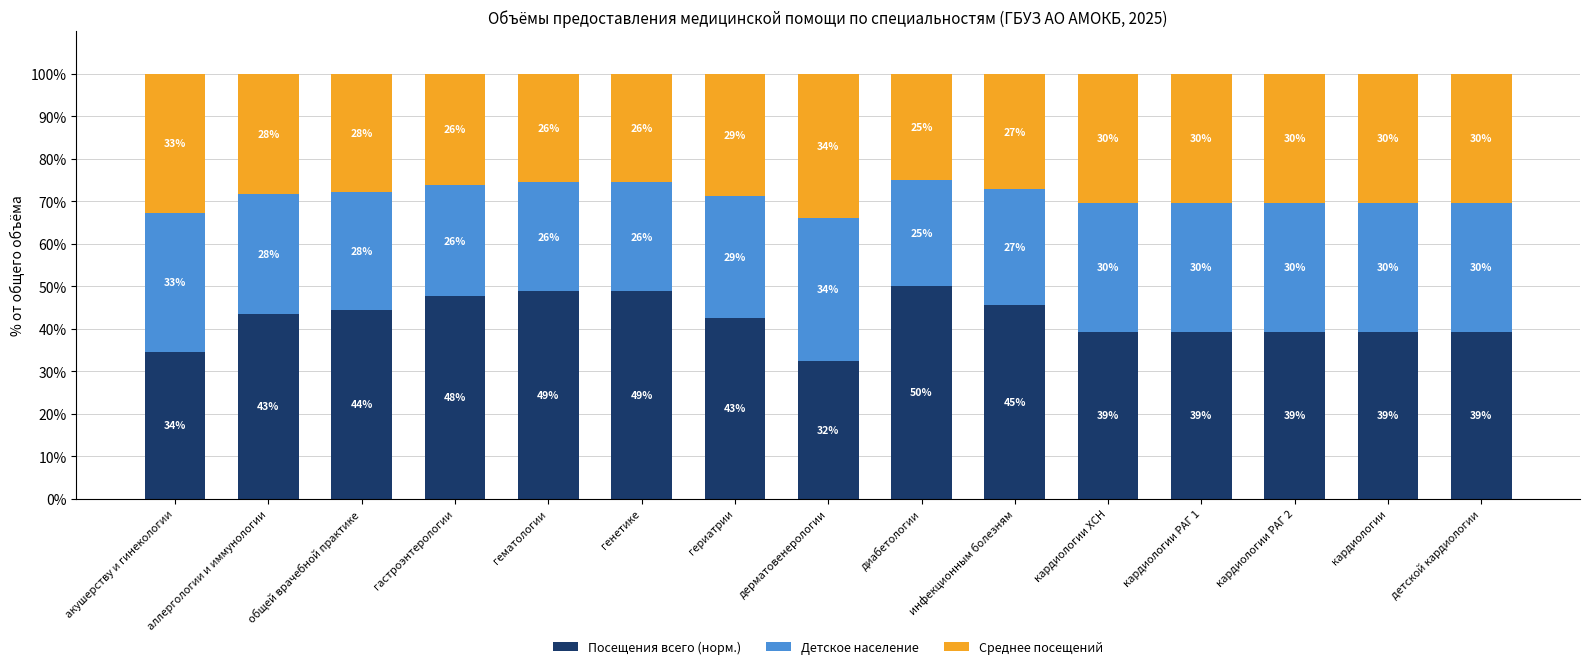

Are the bars grouped side by side (vs. stacked)?

No